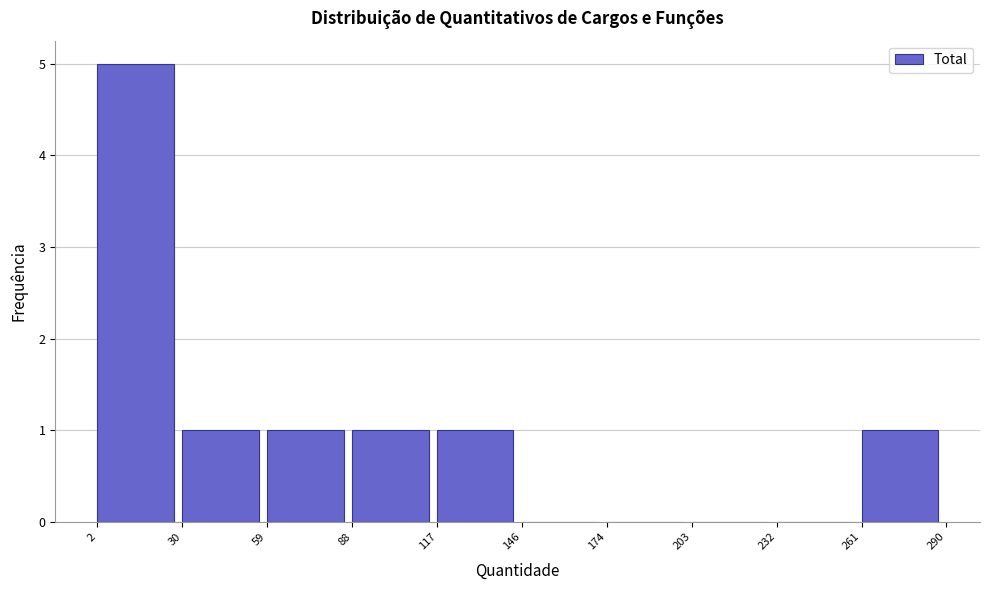

What is the height of the bar covering 59 to 88 on the x-axis? The values are not printed on the chart, so give them approximately, as read against the axis.

1